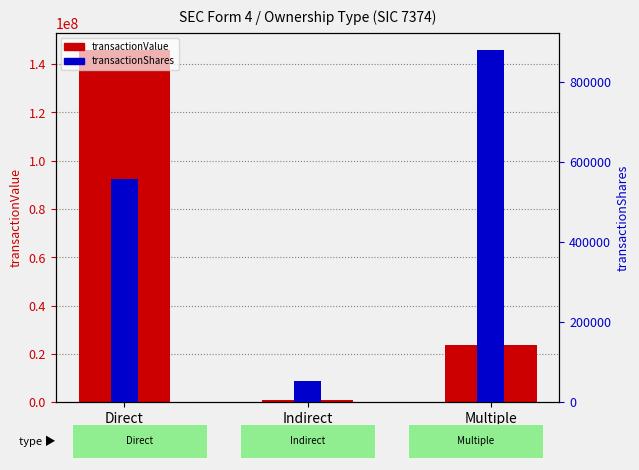

Count the transactionShares values in the range 52998 to 877661.

3